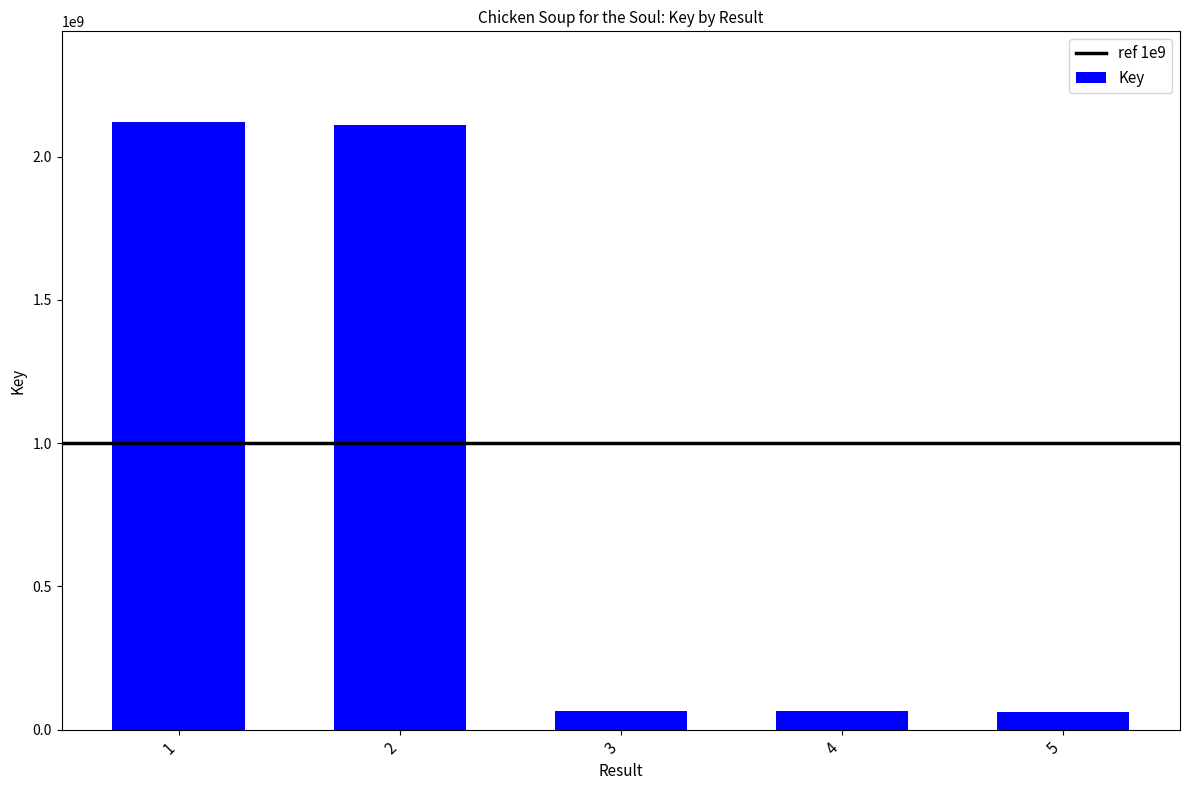

What is the difference between the maximum and minimum values?

2059176800